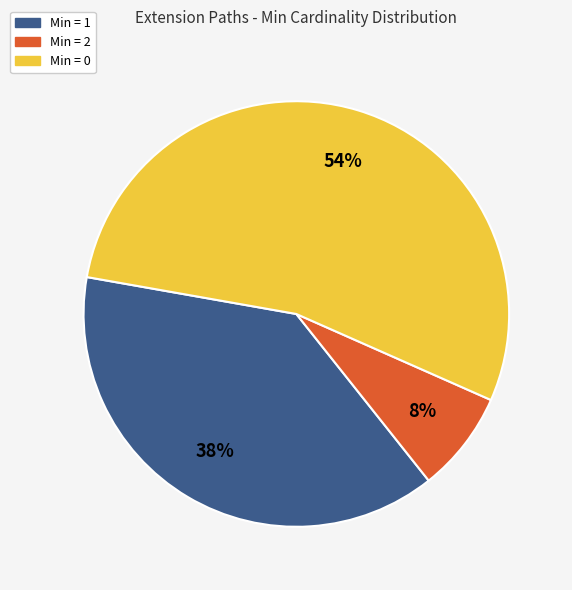

What is the majority slice?

Min = 0